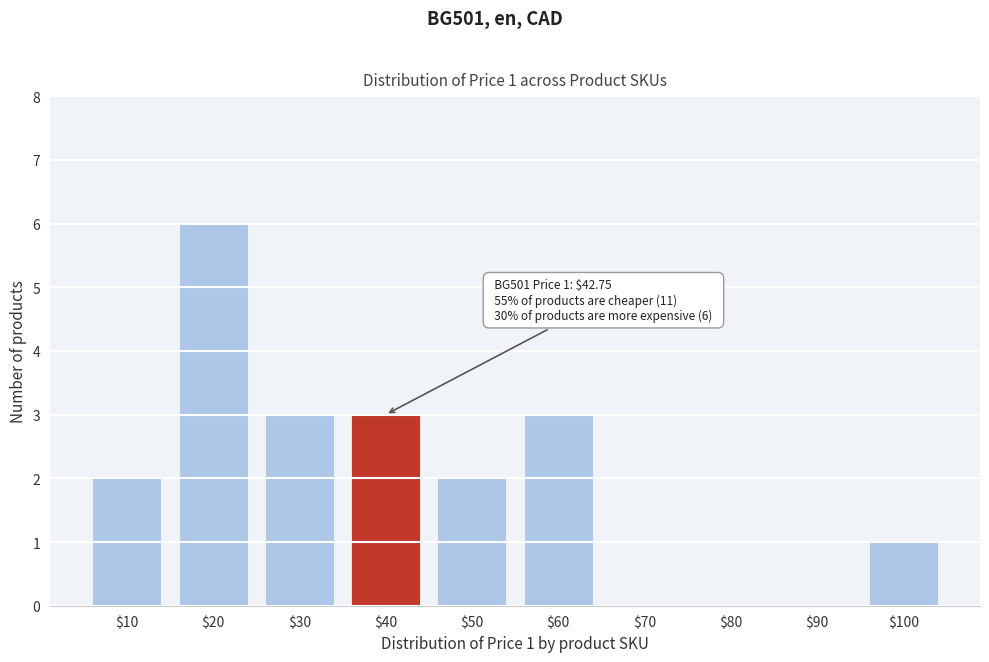

What is the approximate value at $40?

3